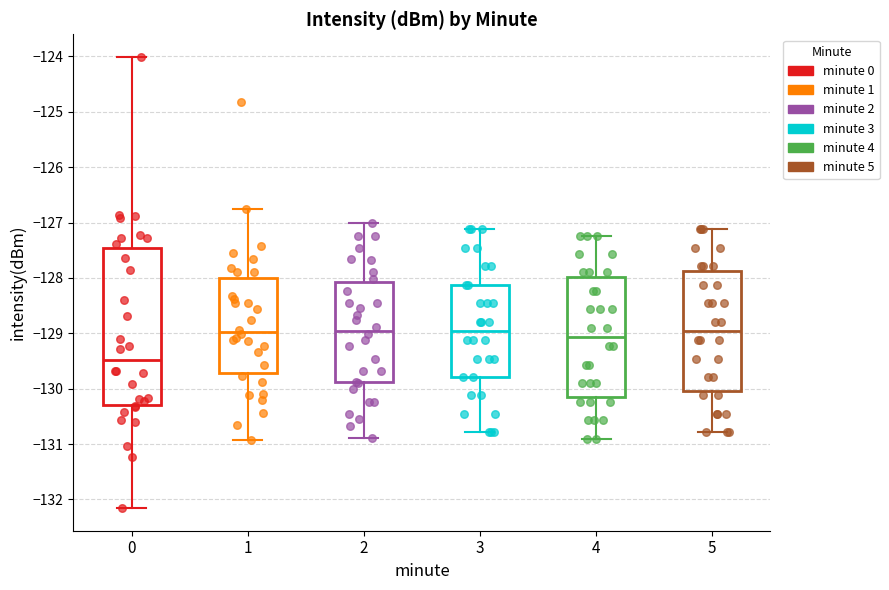

Which box has the lowest median line?

0